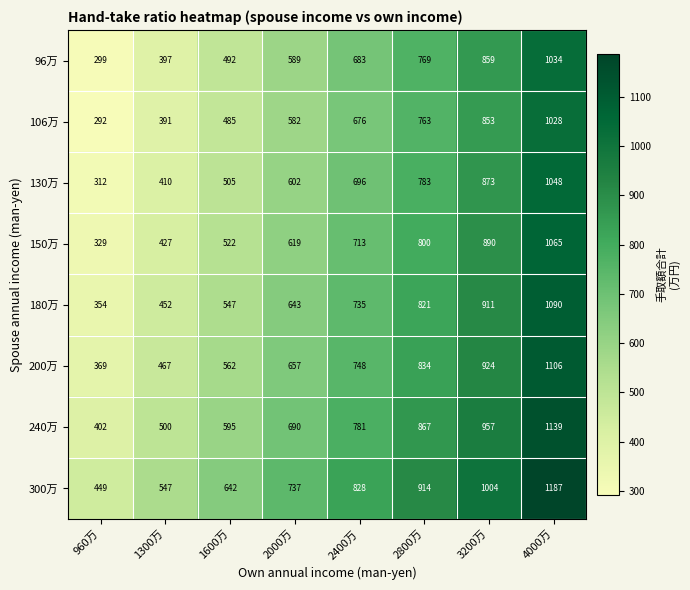

The 300万 series shows 914 at 2800万. True or false?

True